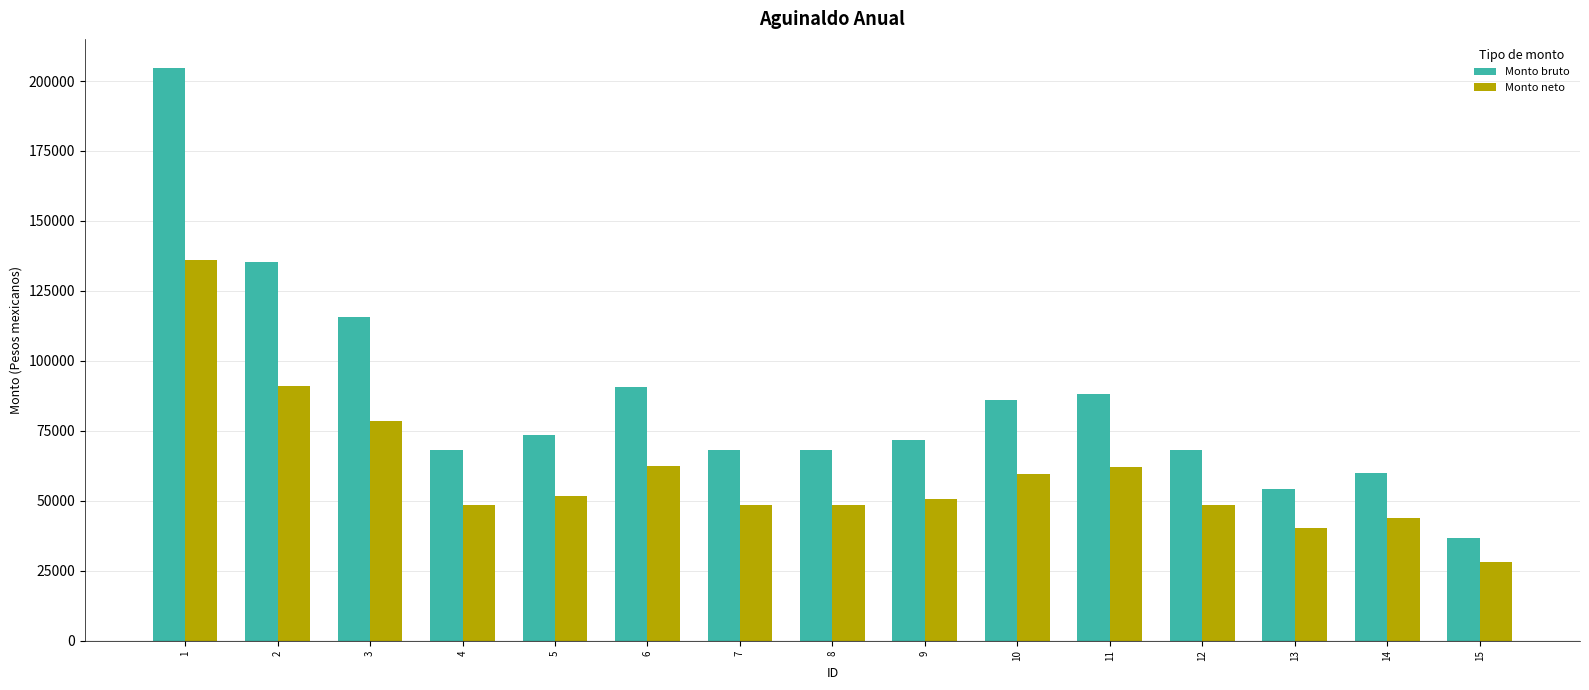

Rank the series by their maximum value, from lowest to highest.

Monto neto, Monto bruto